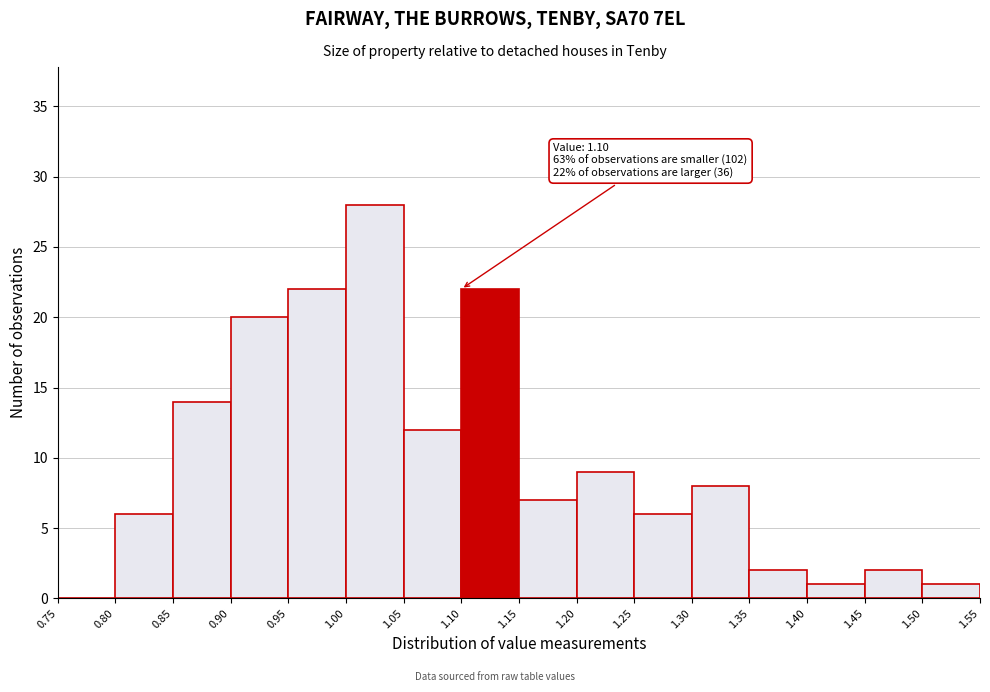

Which range on the x-axis has the tallest bar?

1.00 to 1.05